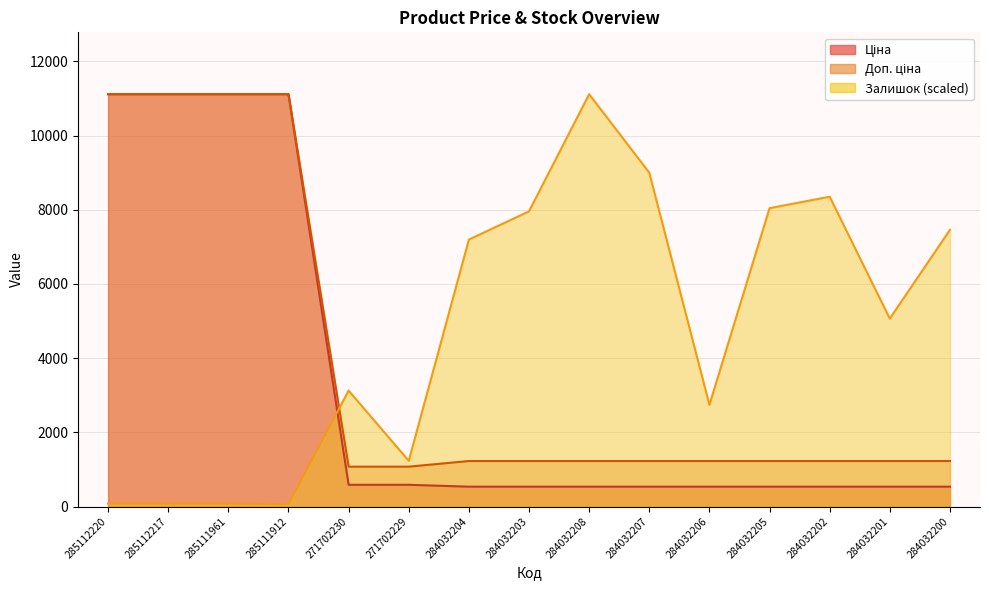

Reading left to right, what are all the values shown in this chart?

Ціна: 285112220=11113.6	285112217=11113.6	285111961=11113.6	285111912=11113.6	271702230=586.0	271702229=586.0	284032204=535.4	284032203=535.4	284032208=535.4	284032207=535.4	284032206=535.4	284032205=535.4	284032202=535.4	284032201=535.4	284032200=535.4
Доп. ціна: 285112220=11113.6	285112217=11113.6	285111961=11113.6	285111912=11113.6	271702230=1074.5	271702229=1074.5	284032204=1227.2	284032203=1227.2	284032208=1227.2	284032207=1227.2	284032206=1227.2	284032205=1227.2	284032202=1227.2	284032201=1227.2	284032200=1227.2
Залишок: 285112220=77.0	285112217=77.0	285111961=77.0	285111912=63.4	271702230=3126.1	271702229=1232.3	284032204=7194.6	284032203=7955.7	284032208=11113.6	284032207=8997.8	284032206=2741.0	284032205=8041.8	284032202=8349.9	284032201=5065.2	284032200=7457.4